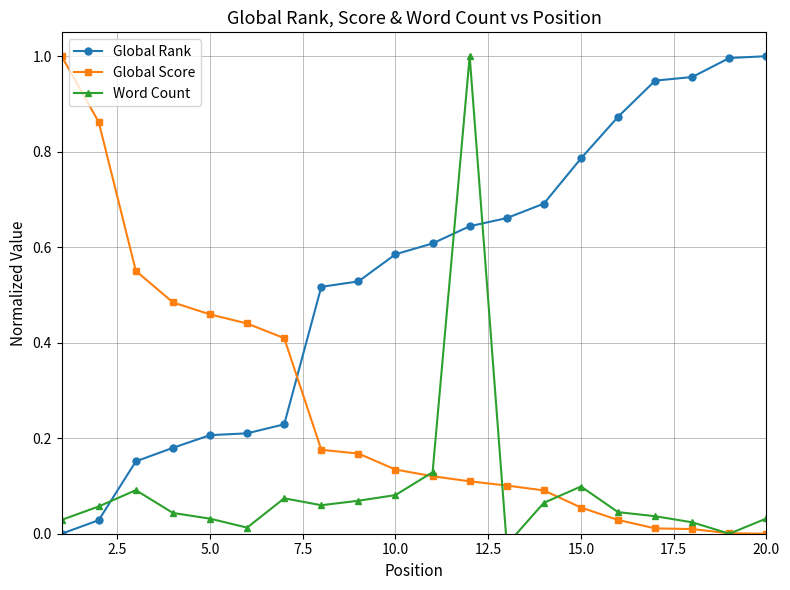

What is the value of the Global Rank point at the 3rd from the left?

0.2